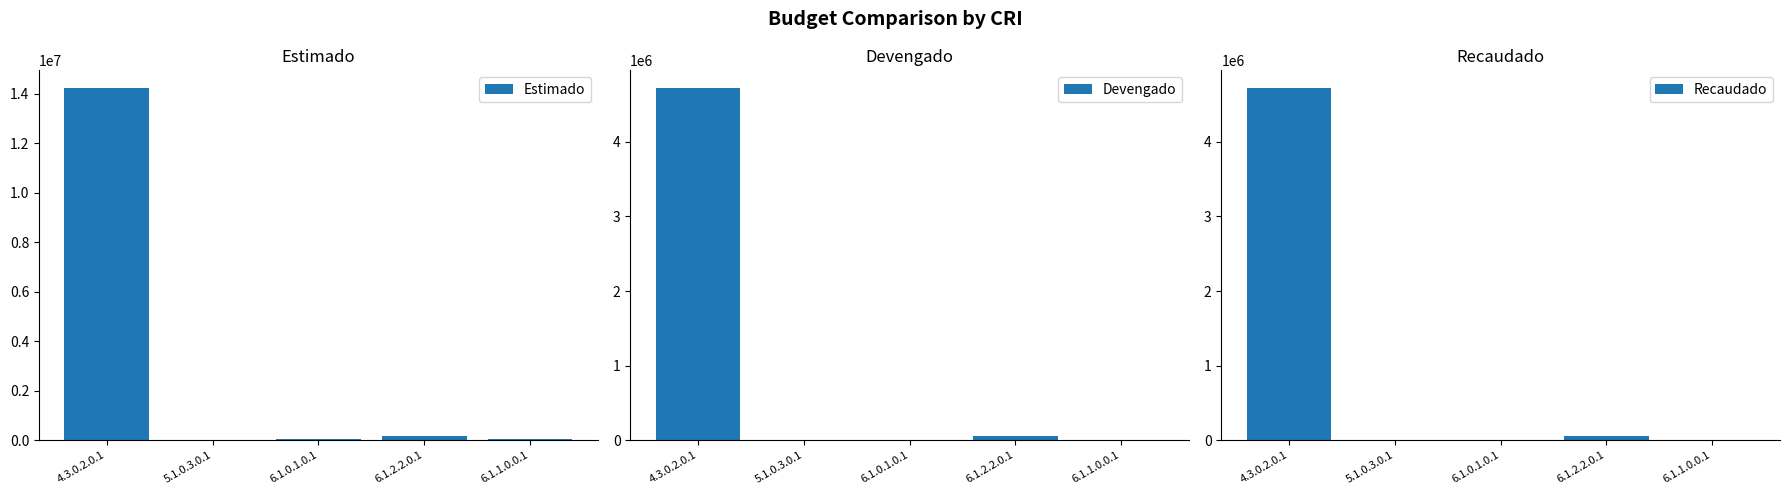

At which category is the sum across all series the highest?

4.3.0.2.0.1